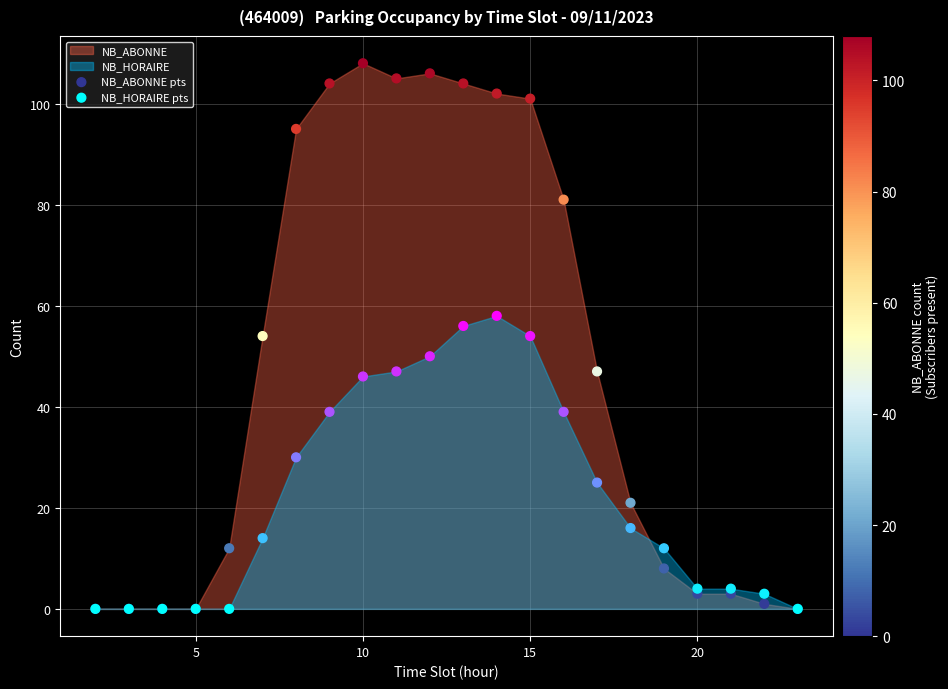

Which series contains the highest Y value?

NB_ABONNE pts